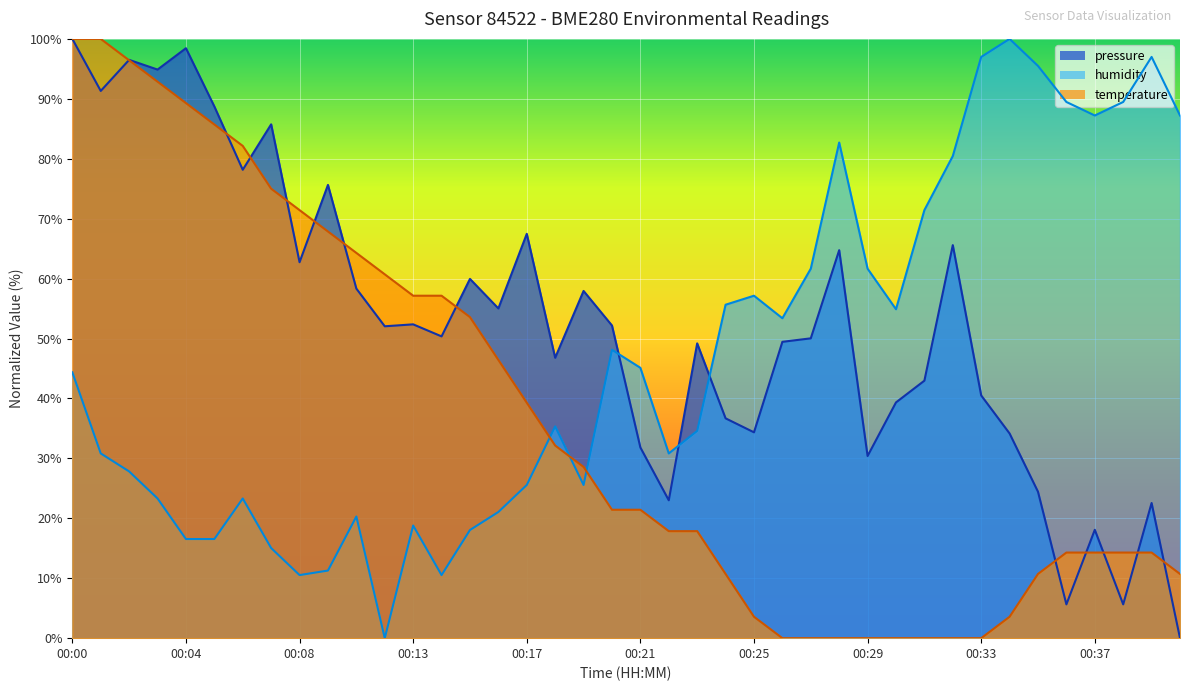

What is the highest value of the pressure series?

100.0